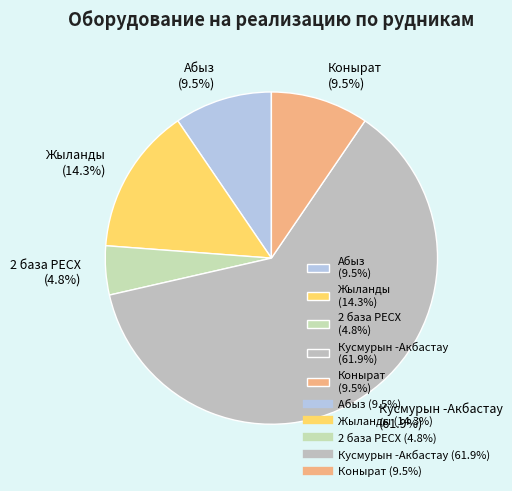

Does Кусмурын -Акбастау account for over 50% of the chart?

Yes